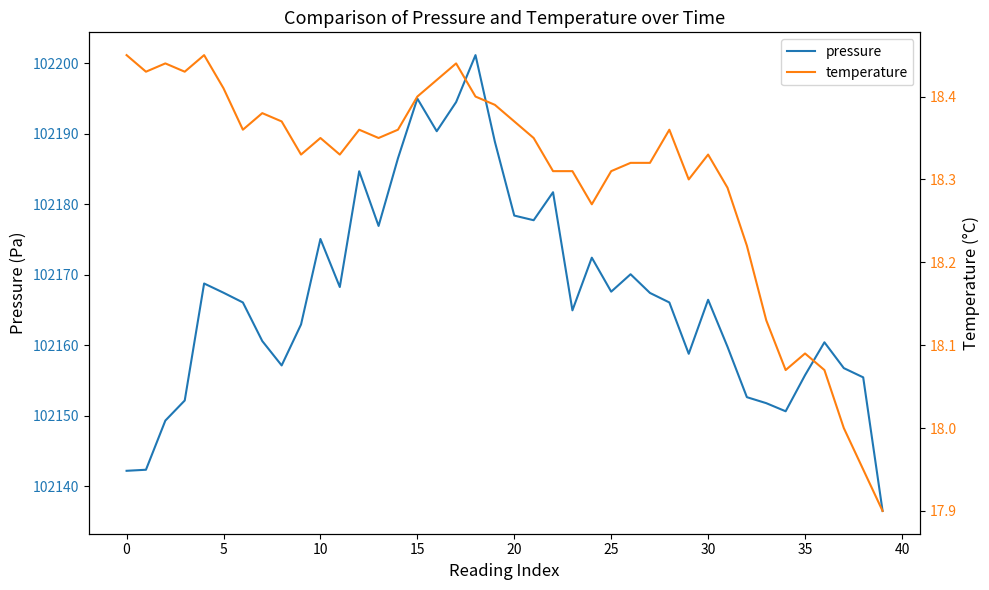

Which label corresponds to the largest value in the chart?

18